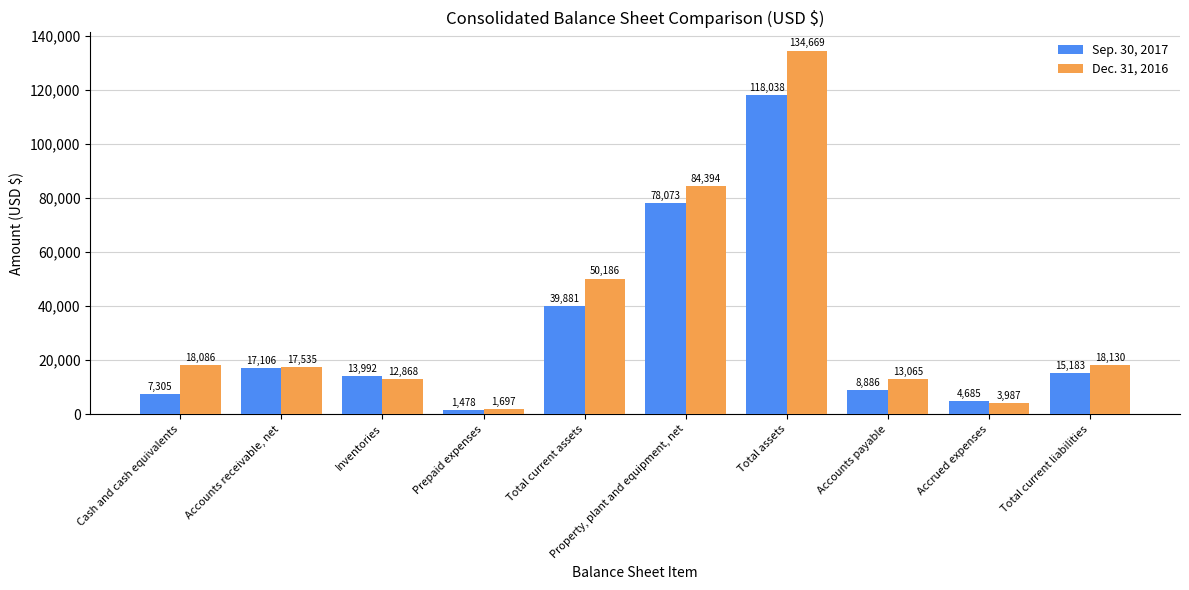

What is the sum of all Dec. 31, 2016 values?

354617